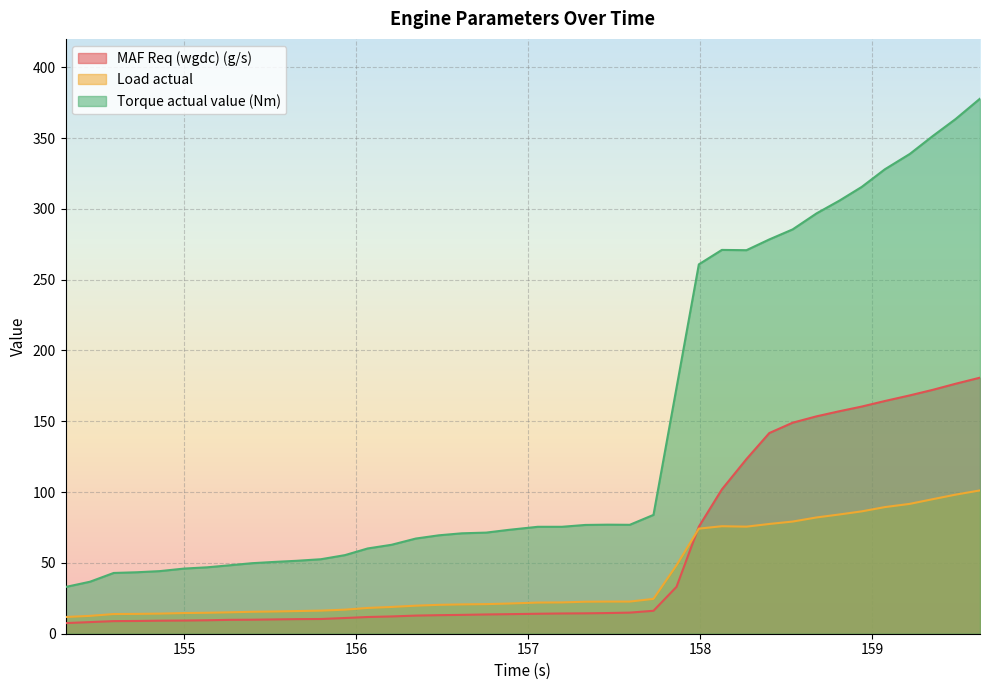

What position from the right is 158.127?

12